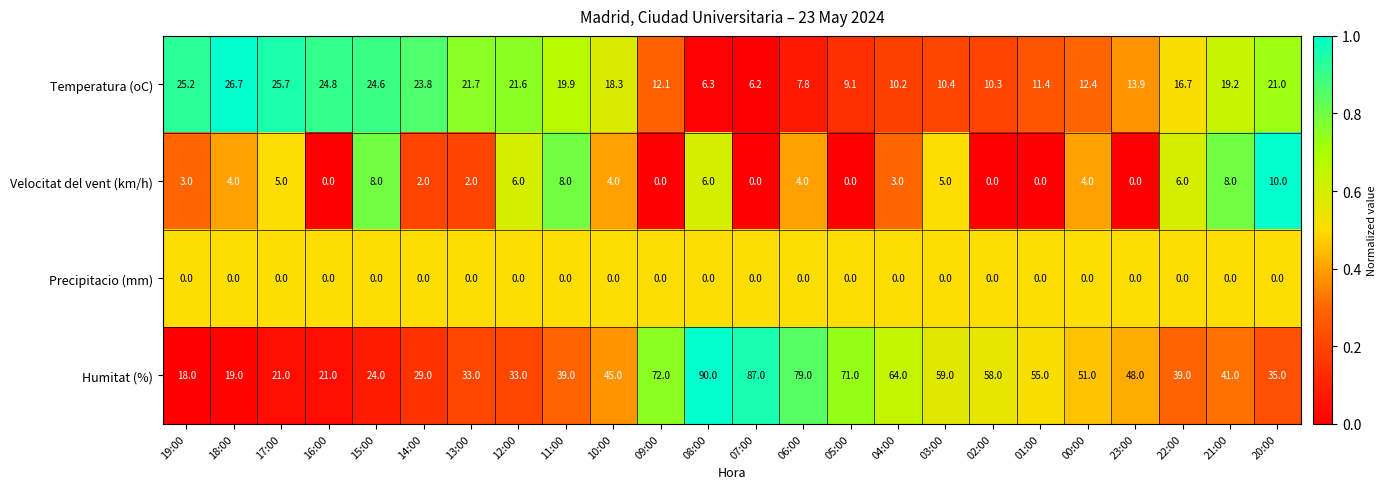

Is it true that Humitat (%) equals 79.7 at 23:00?

False